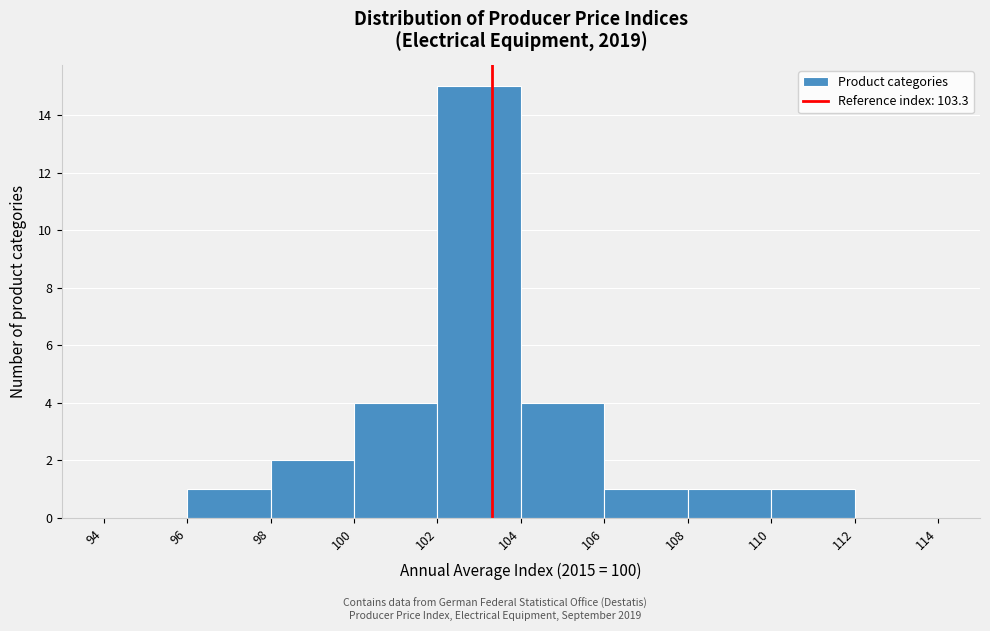

Over which range of the x-axis is the bar tallest?

102 to 104